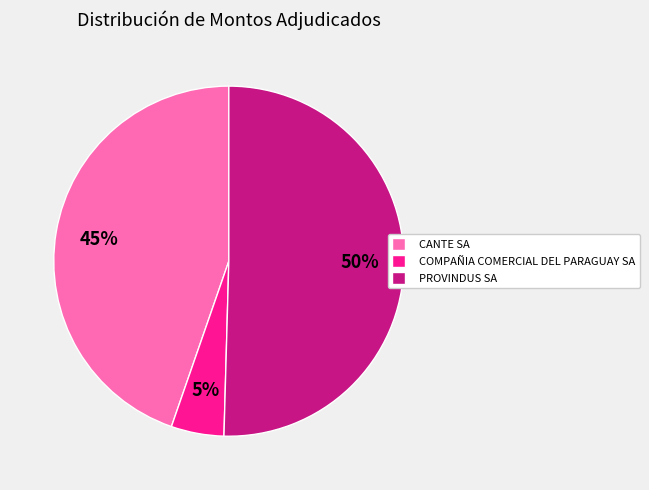

Count the number of slices in the pie.

3